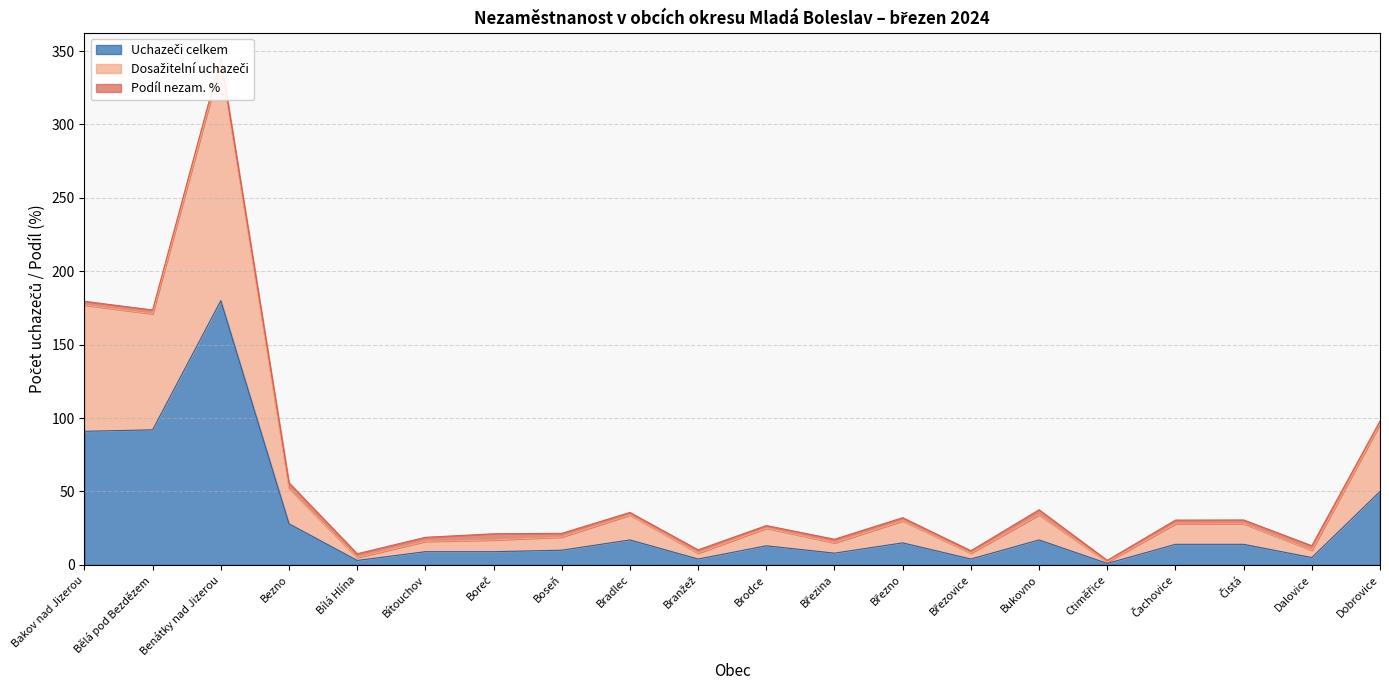

How many lines are shown in the chart?

2